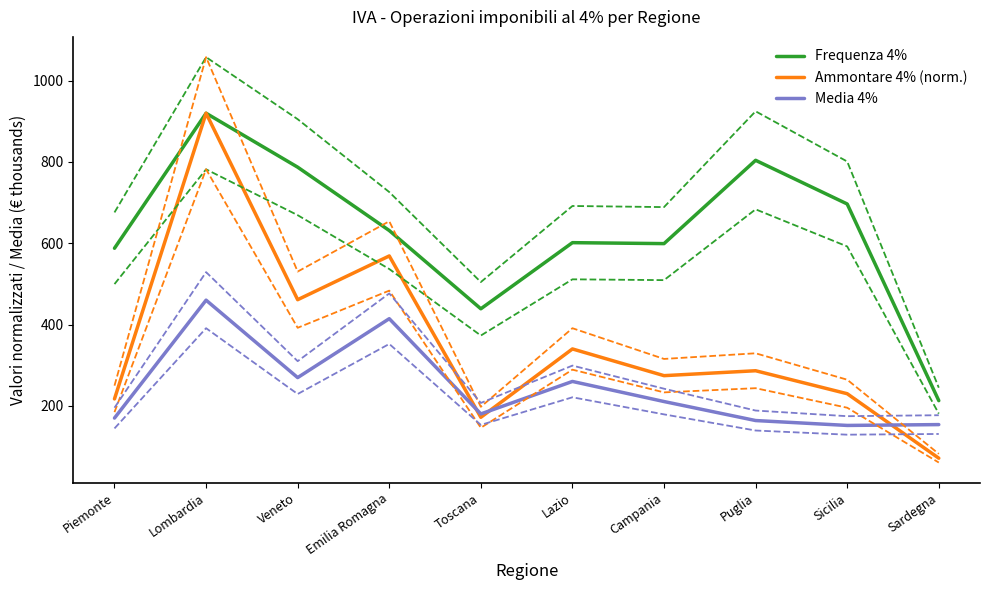

Which category has the highest value in the Media 4% series?

Lombardia